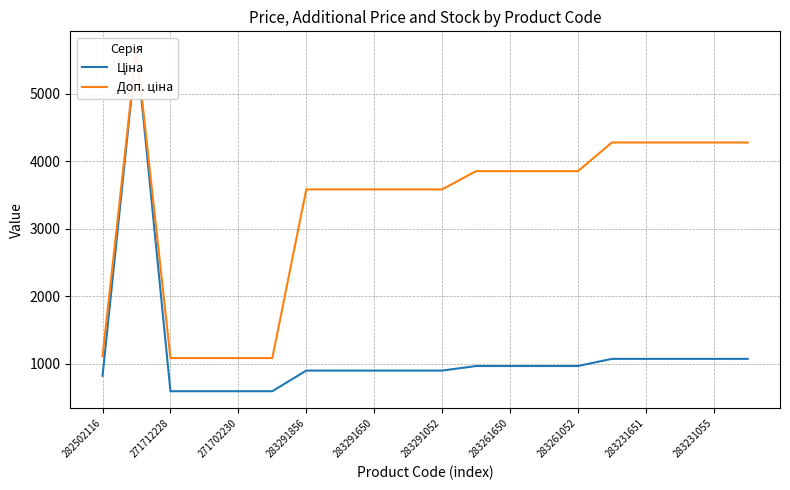

True or false: Ціна and Доп. ціна cross at least once.

False